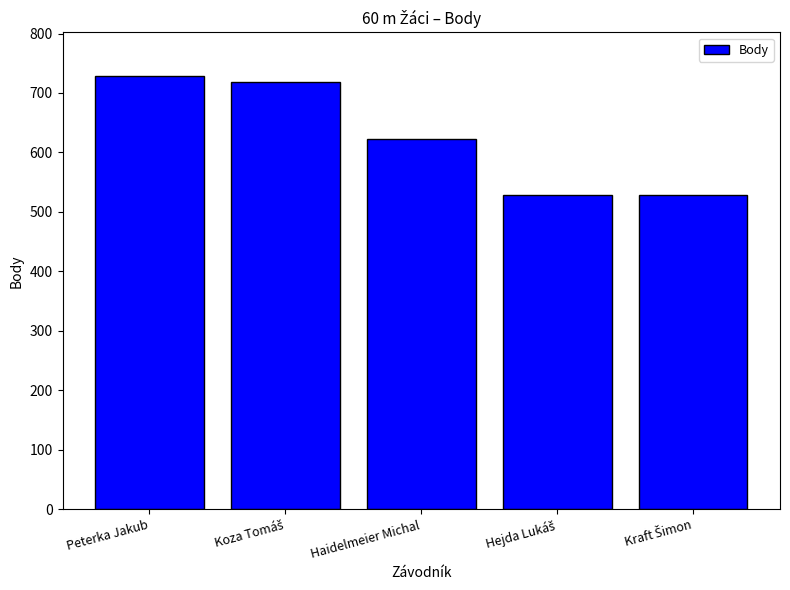

How many data points does each series have?

5